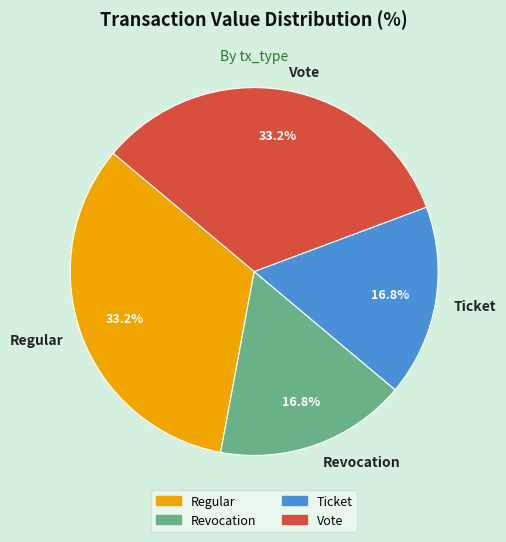

Does any single category account for the majority?

No